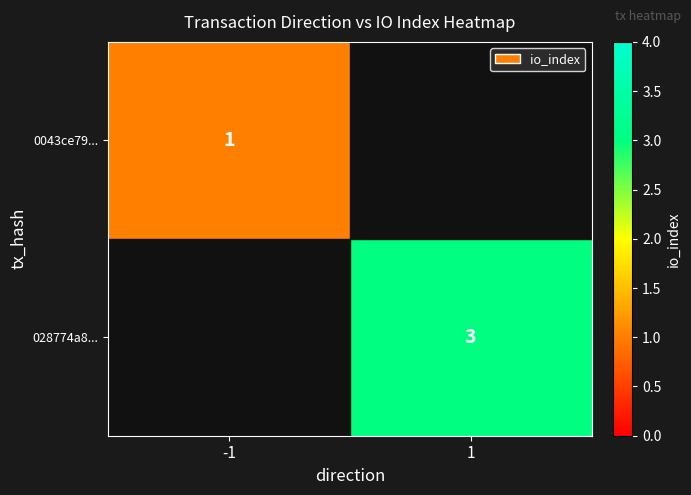

True or false: 0043ce79... has a value of 0 at -1.

False